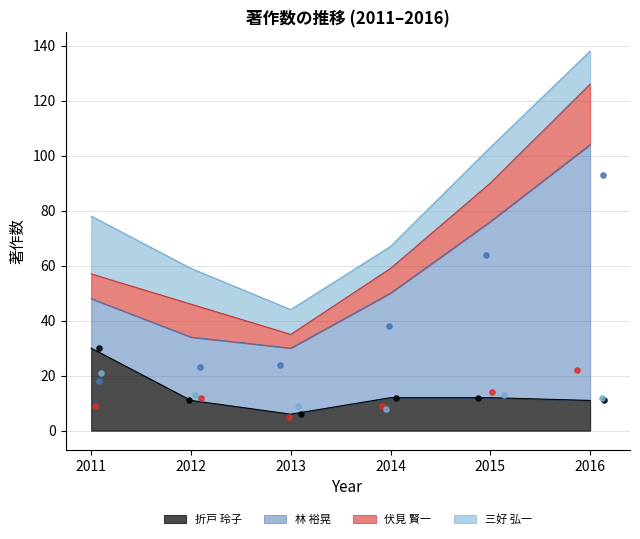

The 折戸 玲子 series shows 11 at 2012. True or false?

True